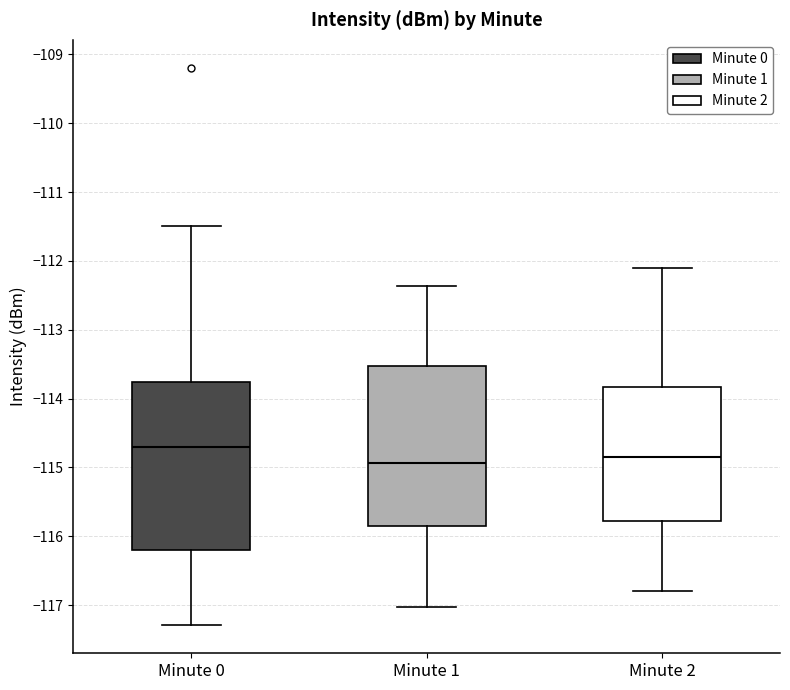

Which box is the tallest, from its lower edge to its upper edge?

Minute 0